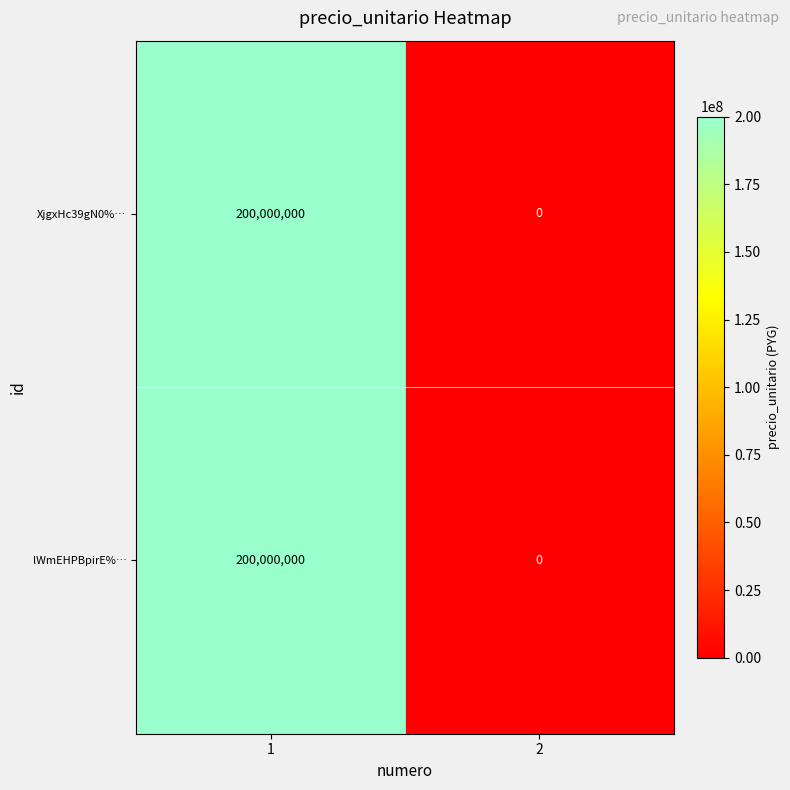

What is the average value of the XjgxHc39gN0%… series?

100000000